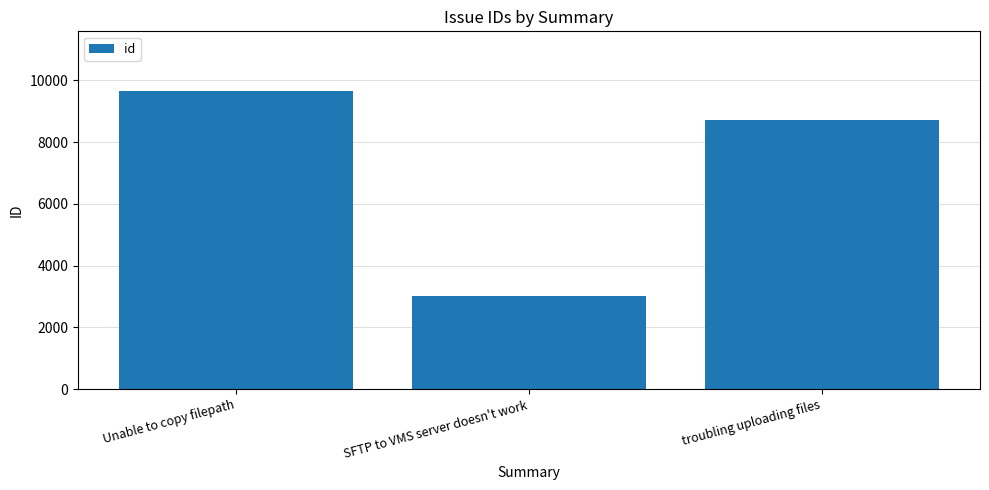

What is the label of the 2nd bar from the right?

SFTP to VMS server doesn't work